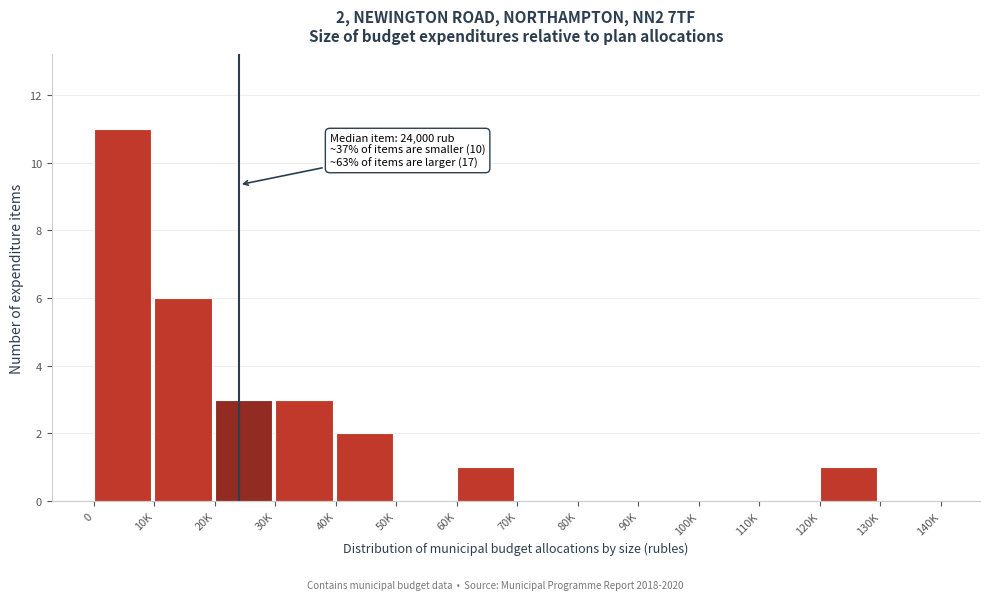

What is the greatest value displayed?

11